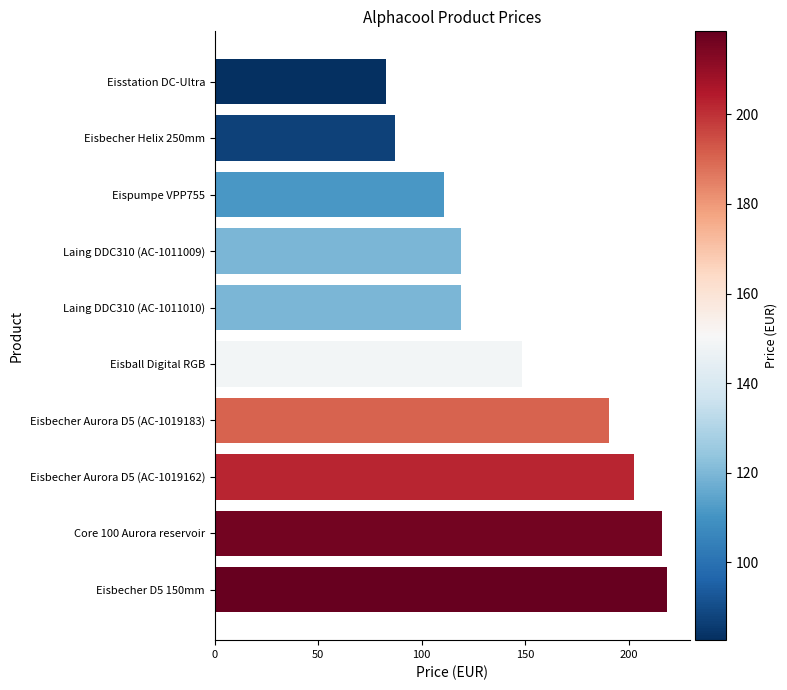

What is the maximum value shown in the chart?

218.6